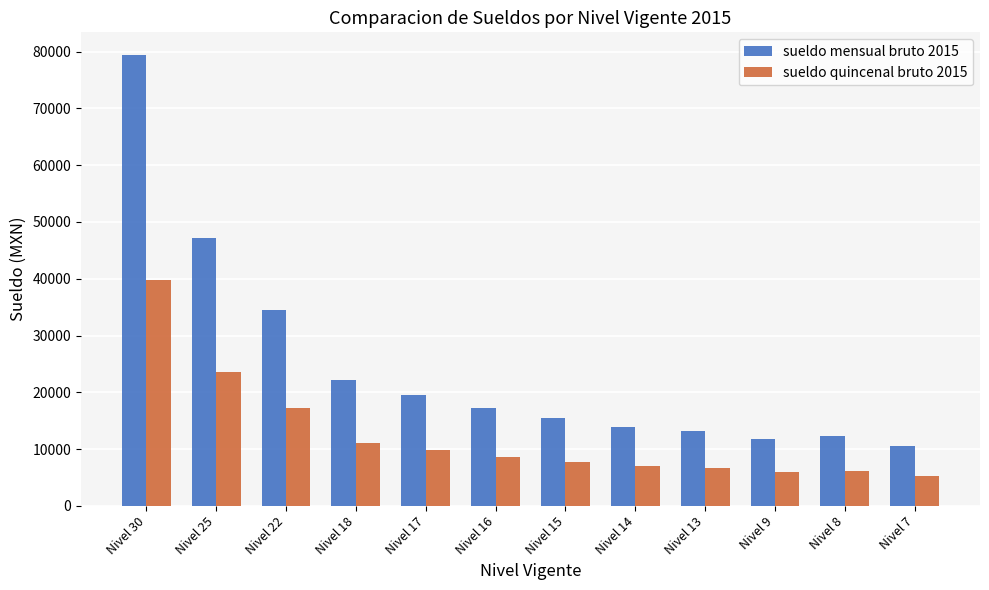

The value of sueldo quincenal bruto 2015 at Nivel 8 is 2797.7. True or false?

False